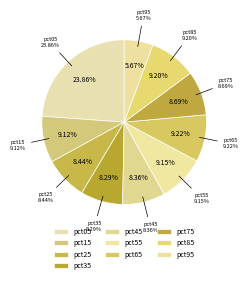

To the nearest percent, what is the difference between the largest and smallest slice percentages?

18%